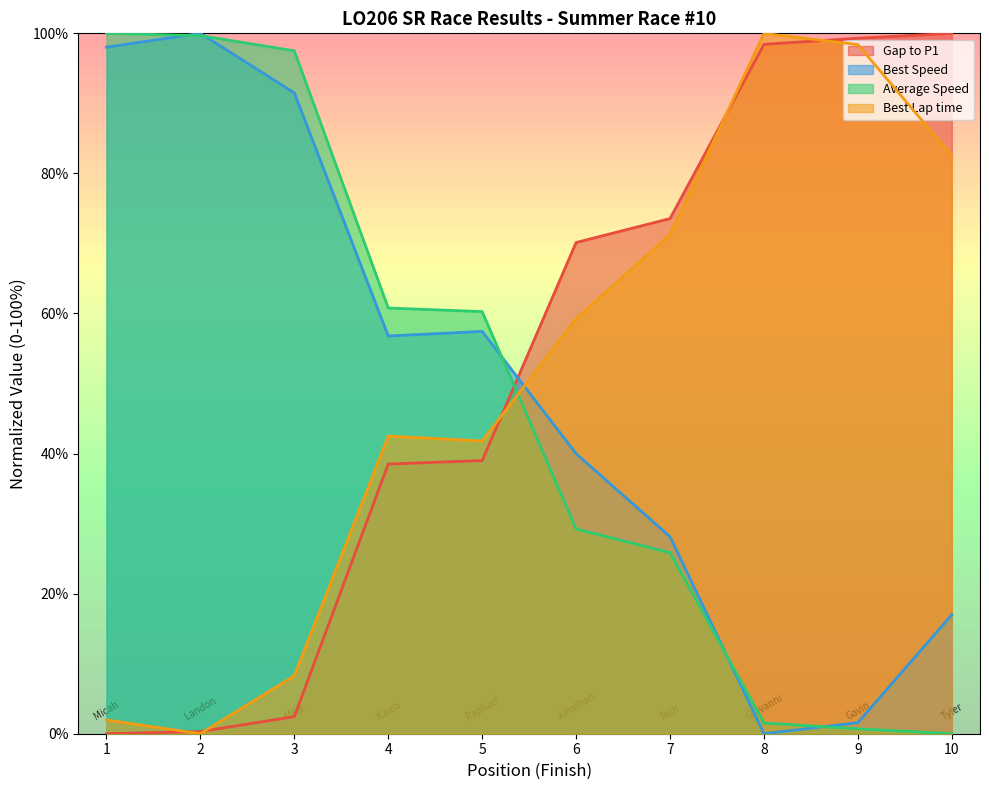

What is the sum of the Best Lap time values at 10 and 6?

141.8